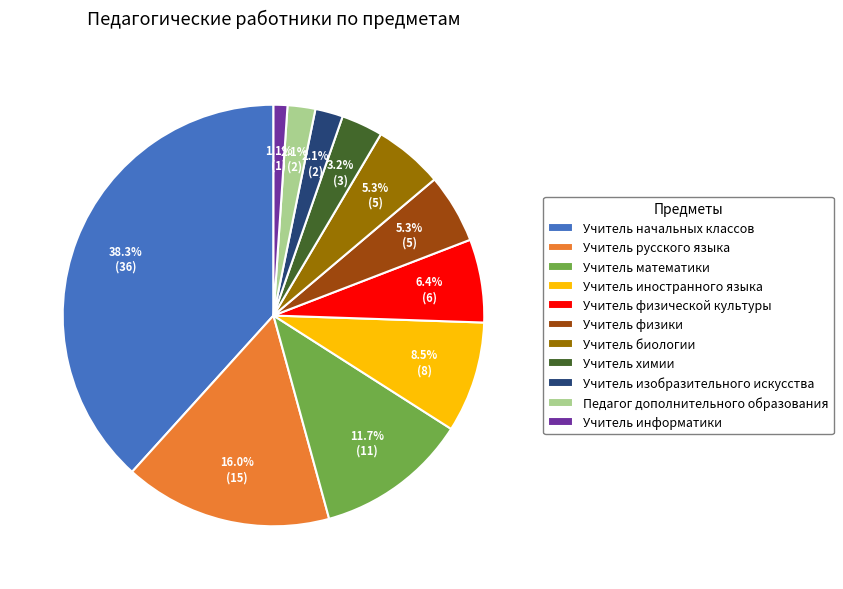

Is it true that Учитель информатики is 1% of the pie?

True